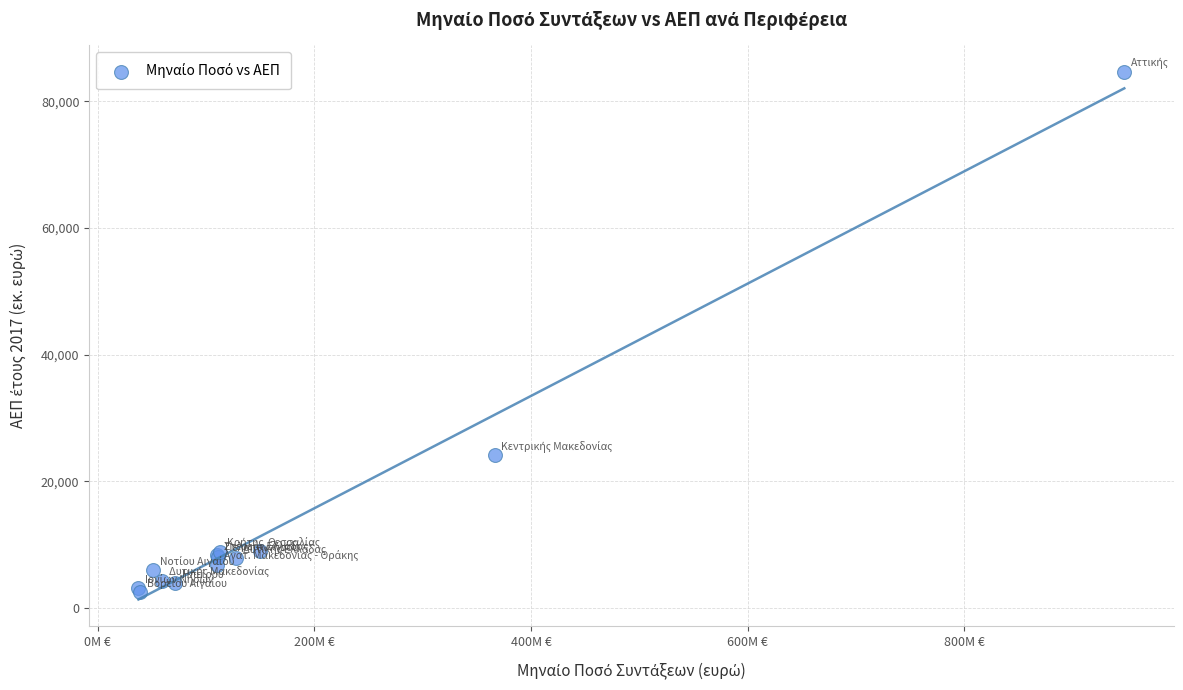

What Y value in the scatter plot is closest to 43543?

24063.3